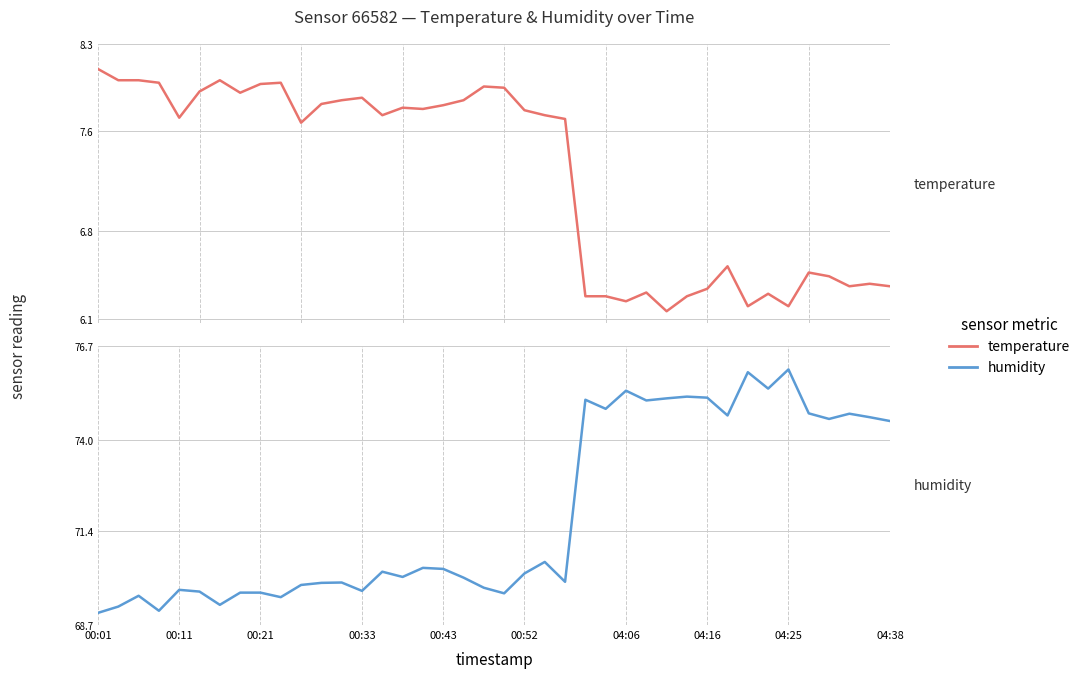

True or false: temperature has a value of 11.7 at 22.

False